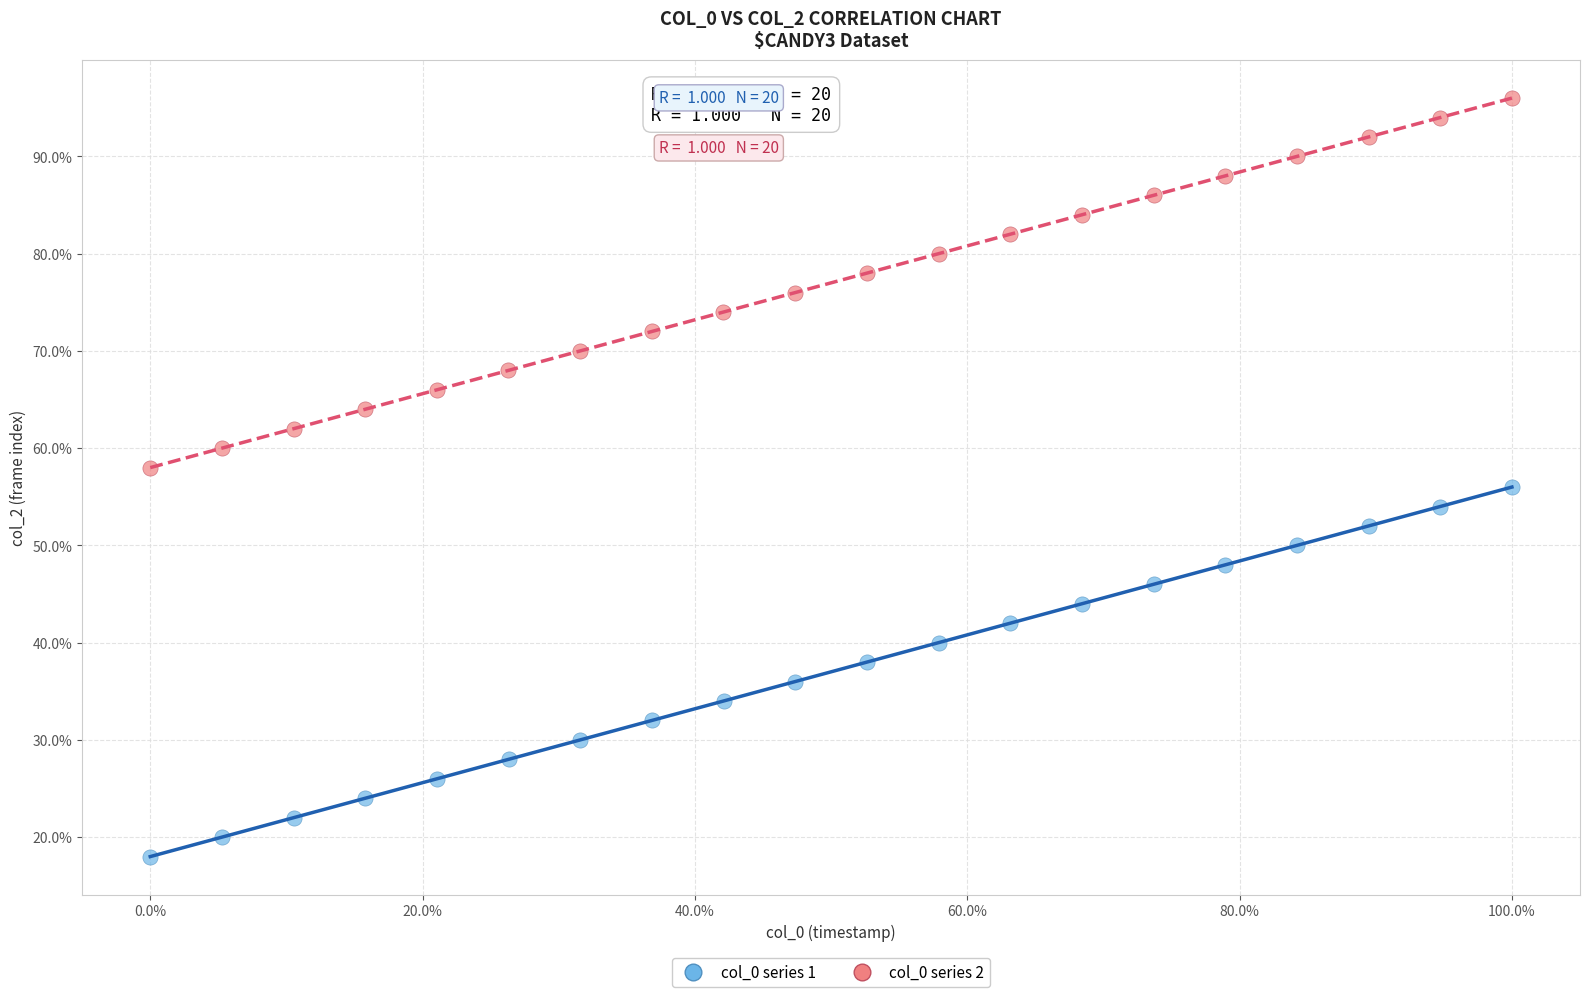

What are all the series names shown in the legend?

col_0 series 1, col_0 series 2